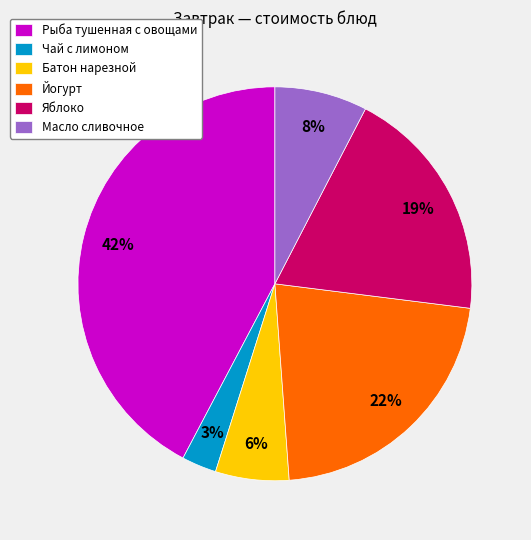

True or false: Батон нарезной accounts for 6% of the total.

True